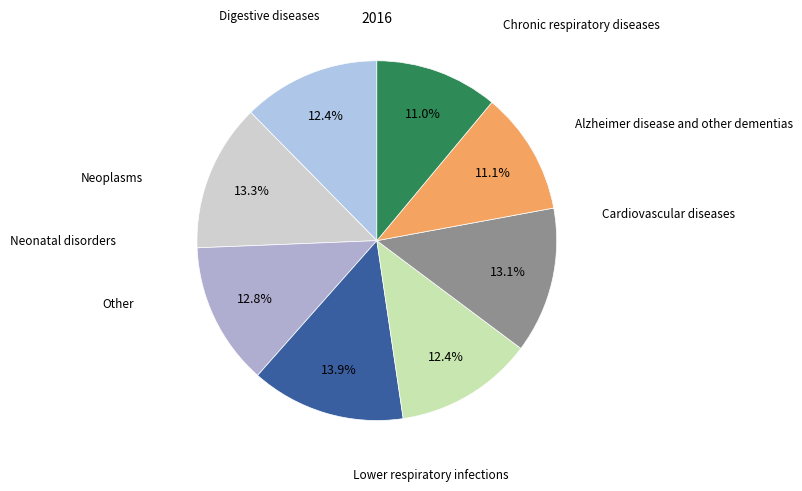

Does any single category account for the majority?

No